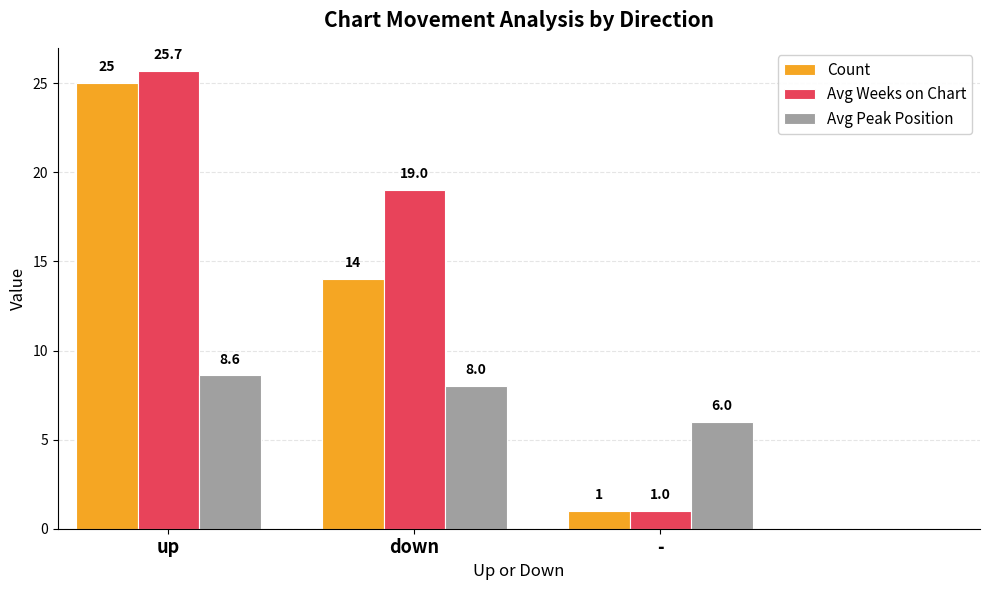

What is the label of the 2nd bar from the right?

down